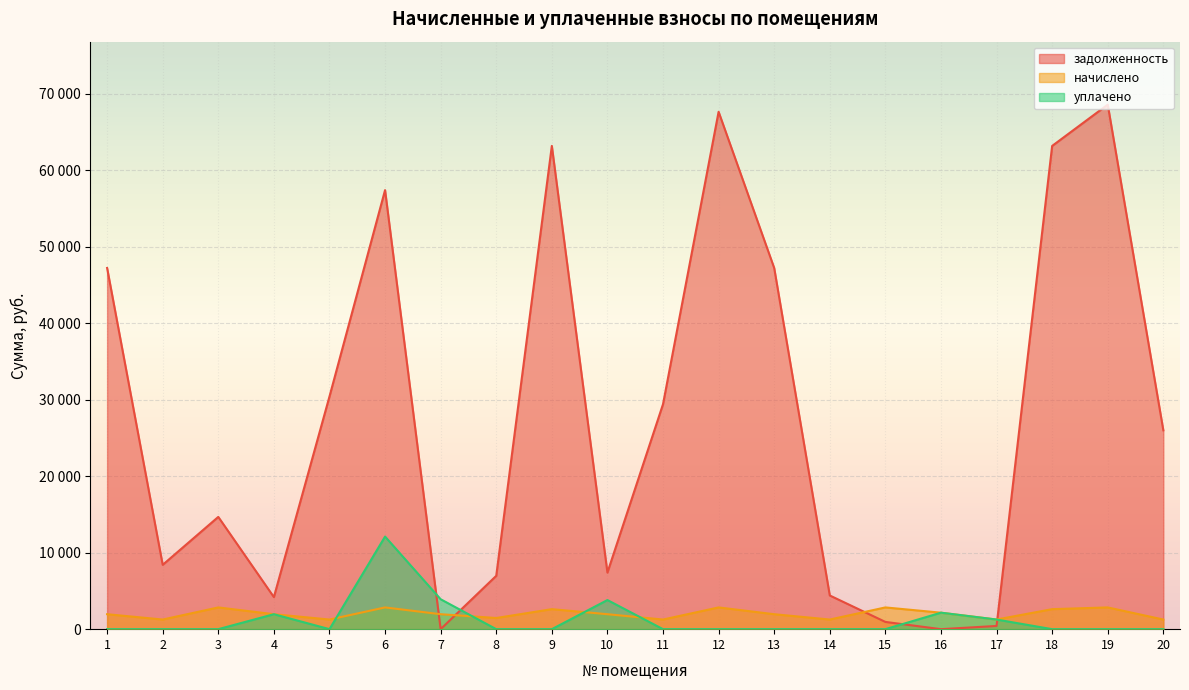

In уплачено, how many points are lower than both neighbors (excluding endpoints)?

1